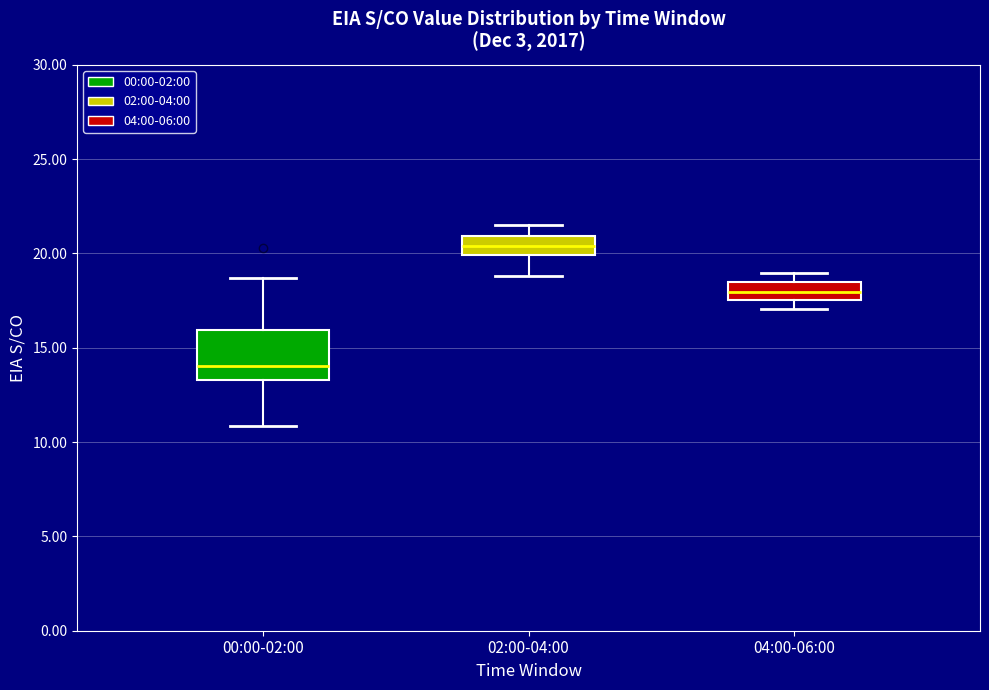

Which box is the tallest, from its lower edge to its upper edge?

00:00-02:00